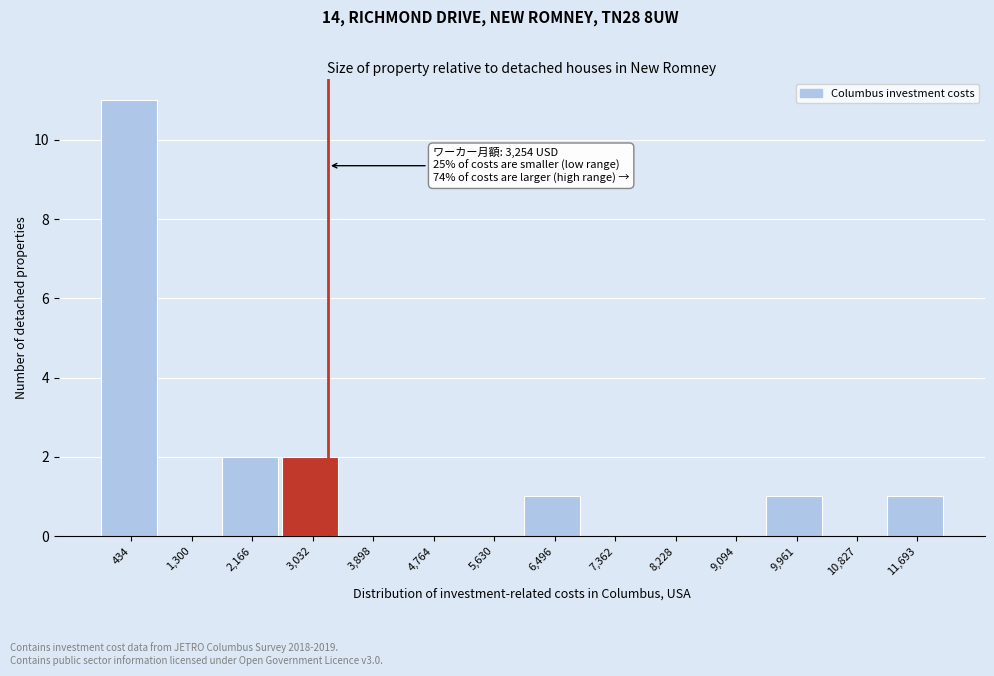

Which range on the x-axis has the tallest bar?

0 to 900